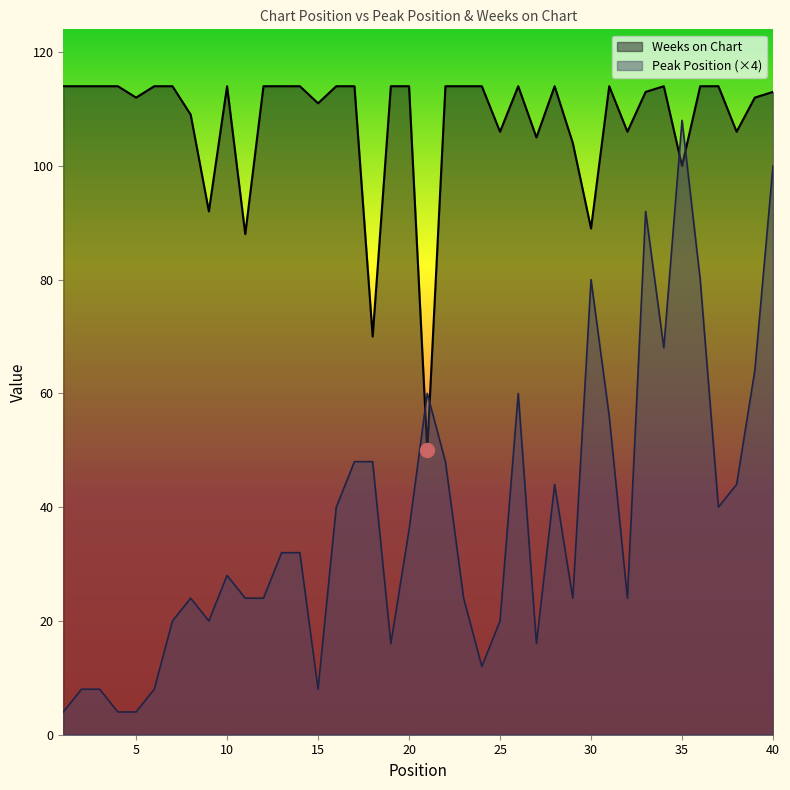

The value of Weeks on Chart at 26 is 157. True or false?

False